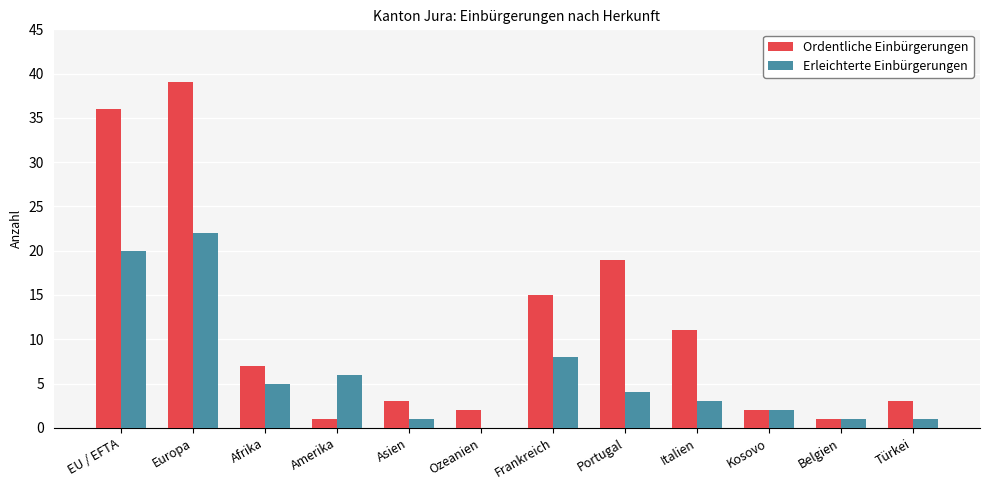

What is the average value of the Erleichterte Einbürgerungen series?

6